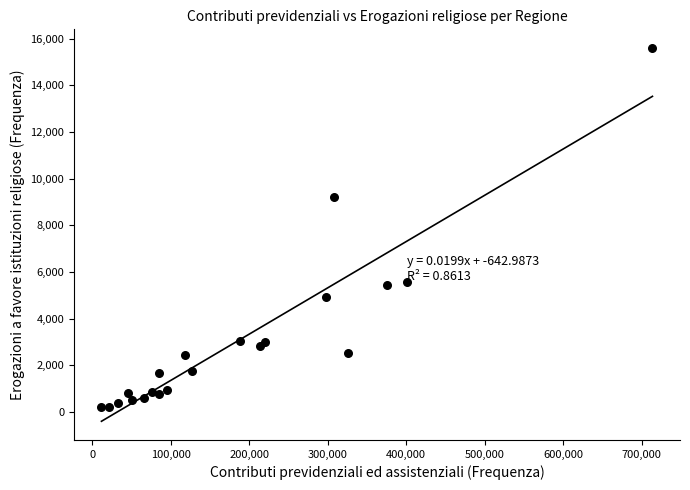

What Y value in the scatter plot is closest to 7900?

9213